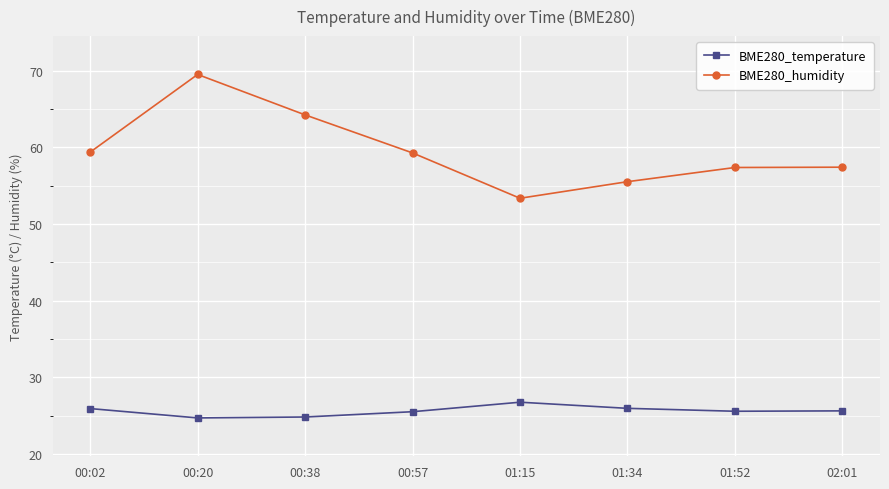

What is the difference between the BME280_humidity values at 00:38 and 00:57?

5.0